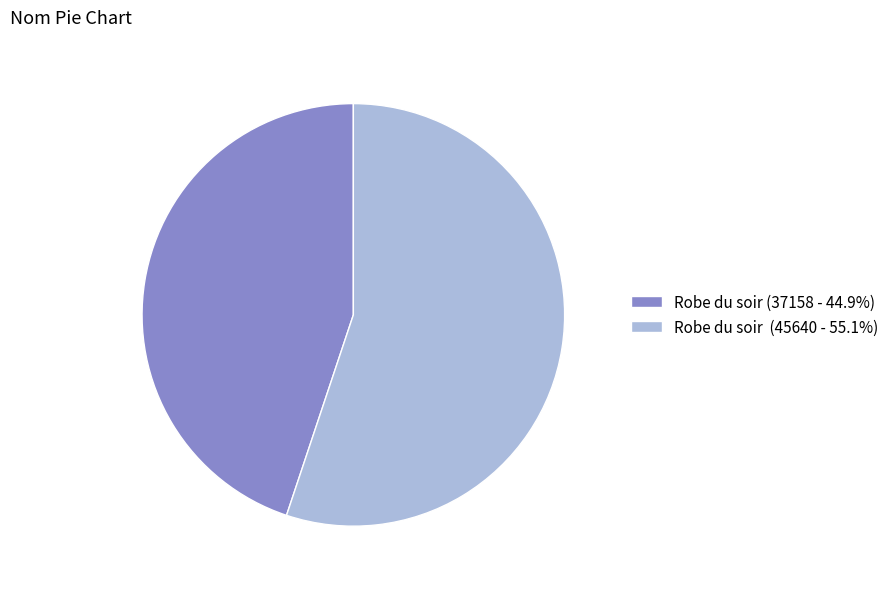

What is the ratio of the value at Robe du soir (45640 - 55.1%) to the value at Robe du soir (37158 - 44.9%)?

1.2